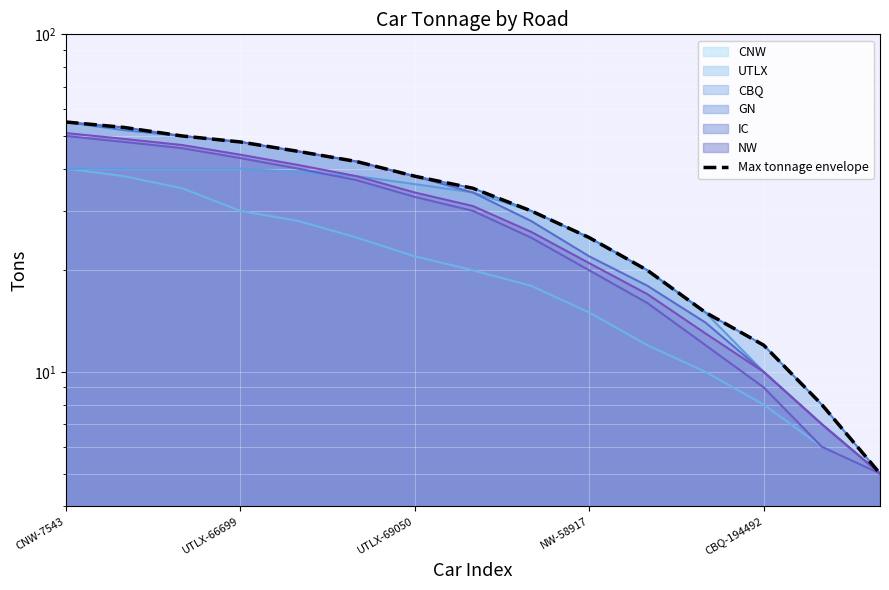

What is the greatest value displayed?

55